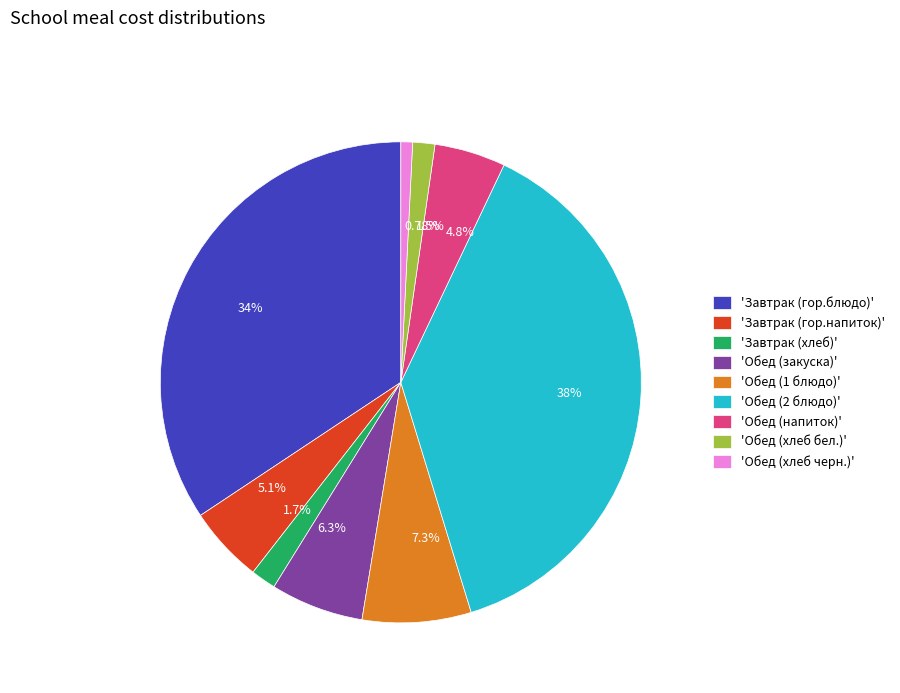

Is there any slice that represents more than half of the pie?

No